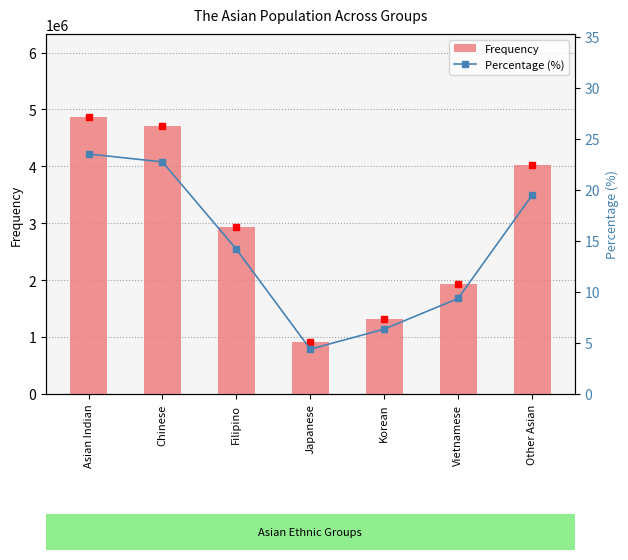

Is it true that Frequency equals 4866407.0 at Asian Indian?

True